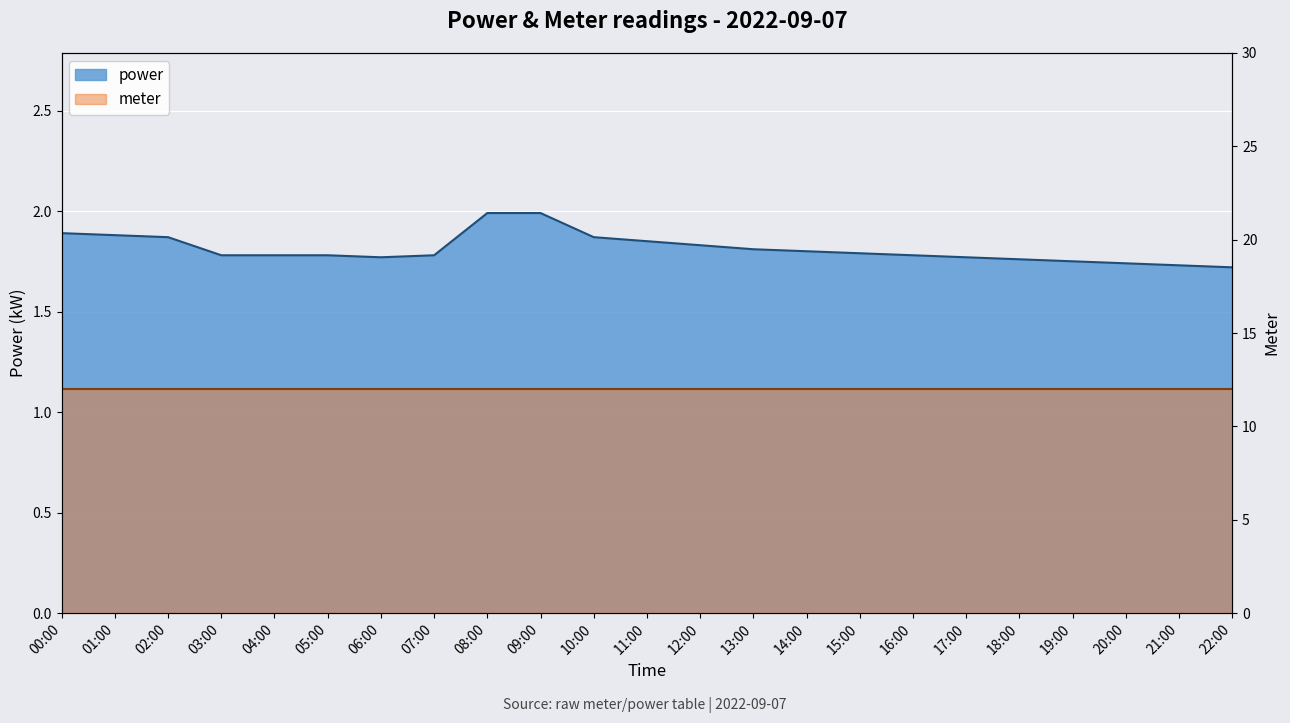

Which label corresponds to the largest value in the chart?

08:00